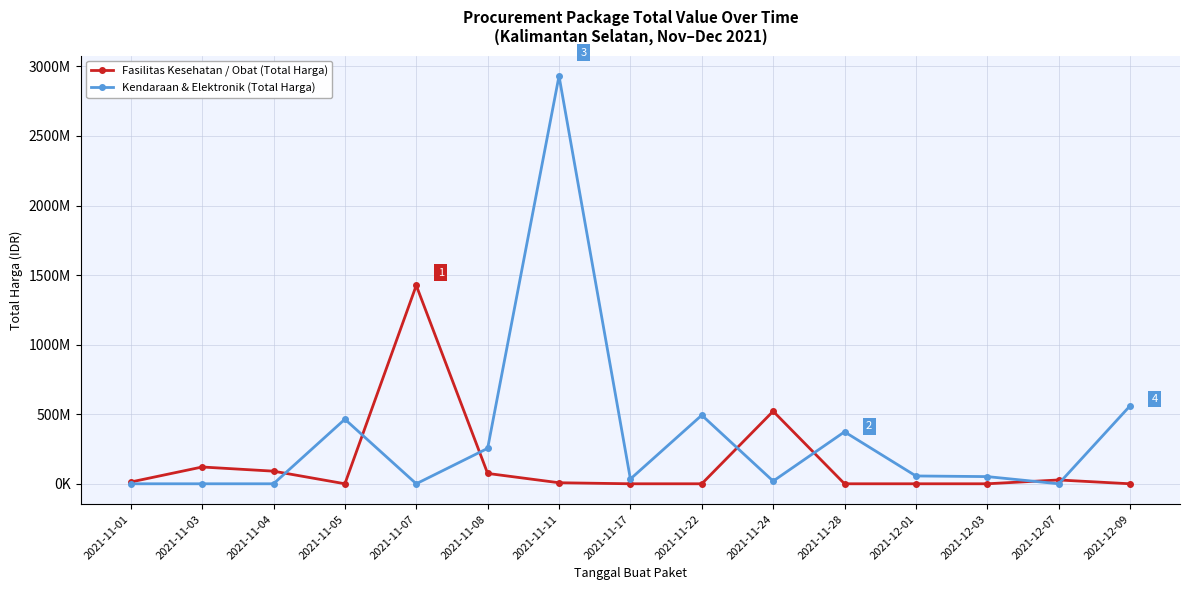

What is the sum of all Fasilitas Kesehatan / Obat (Total Harga) values?

2280637185